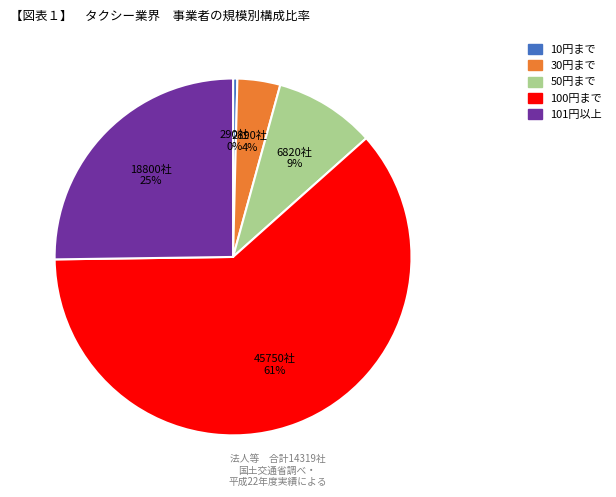

To the nearest percent, what is the average slice percentage?

20%